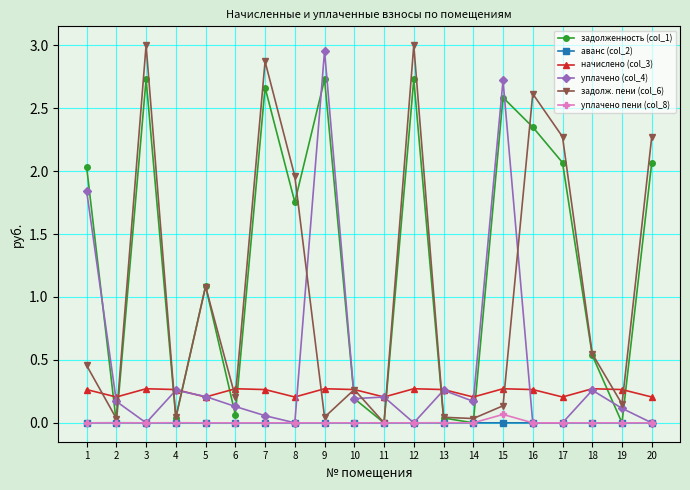

List the series in order of their peak value, lowest first.

аванс (col_2), уплачено пени (col_8), начислено (col_3), задолженность (col_1), уплачено (col_4), задолж. пени (col_6)